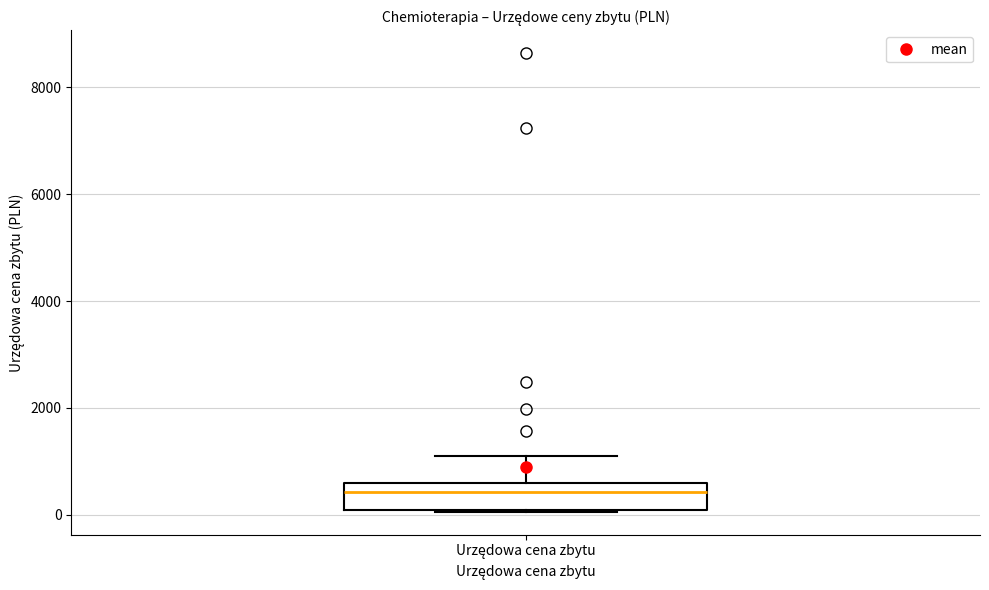

Where is the upper edge of the box for Urzędowa cena zbytu on the y-axis? The values are not printed on the chart, so give them approximately, as read against the axis.

600